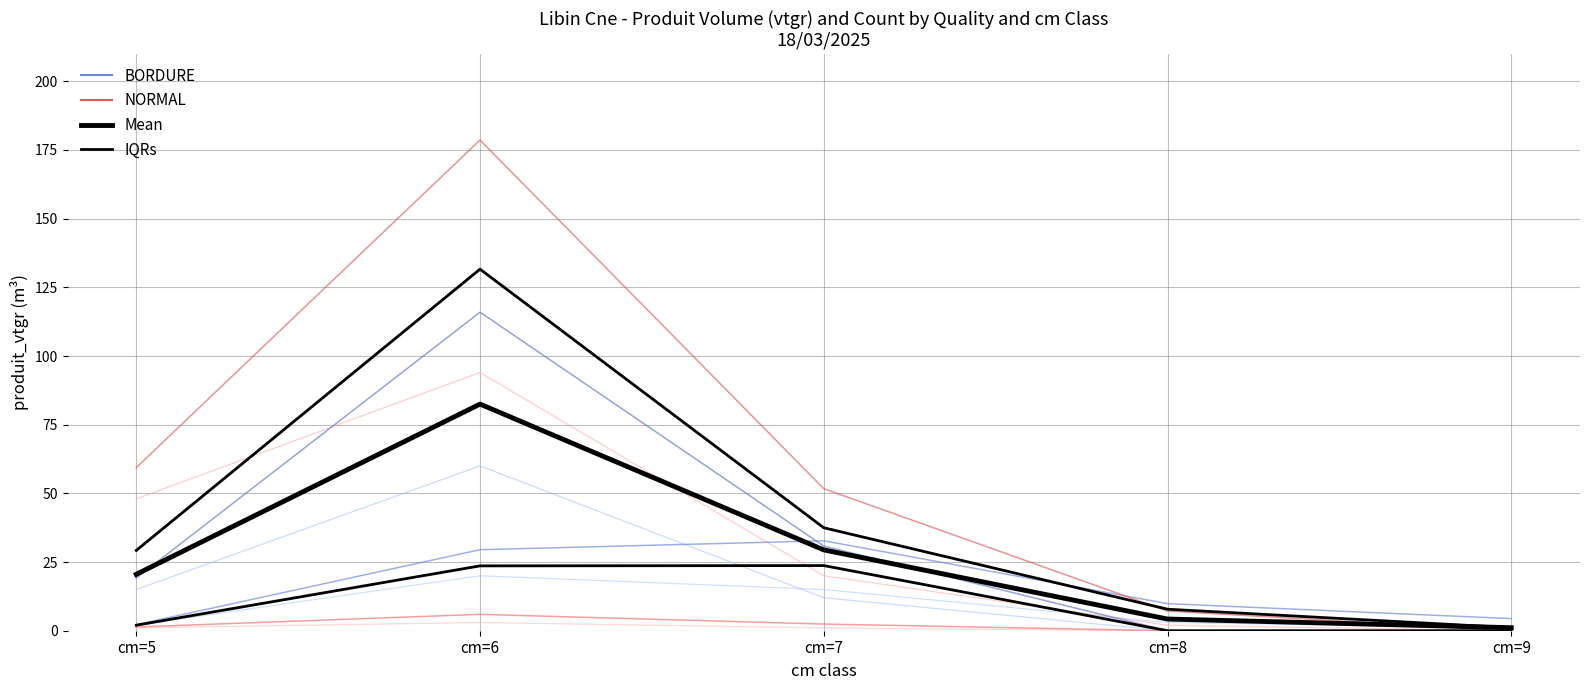

True or false: Mean has a value of 1.1 at cm=9.

True